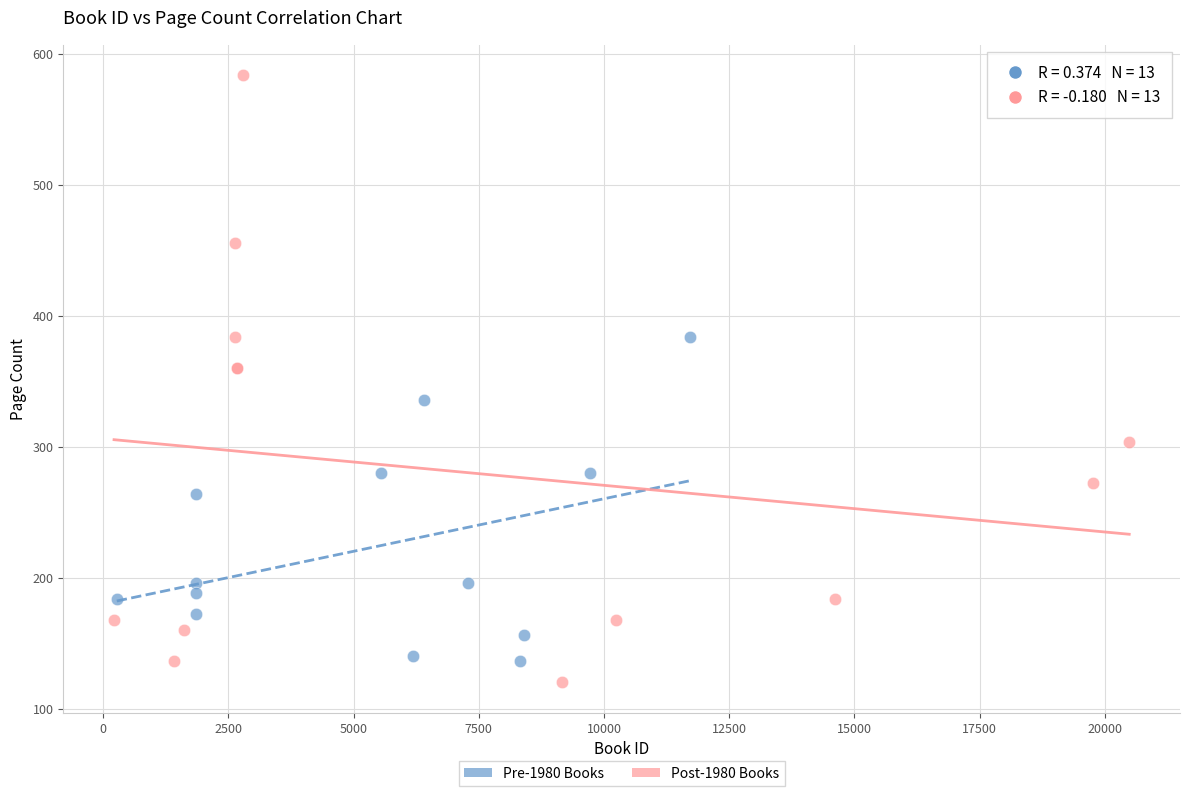

Which series contains the highest Y value?

Post-1980 Books